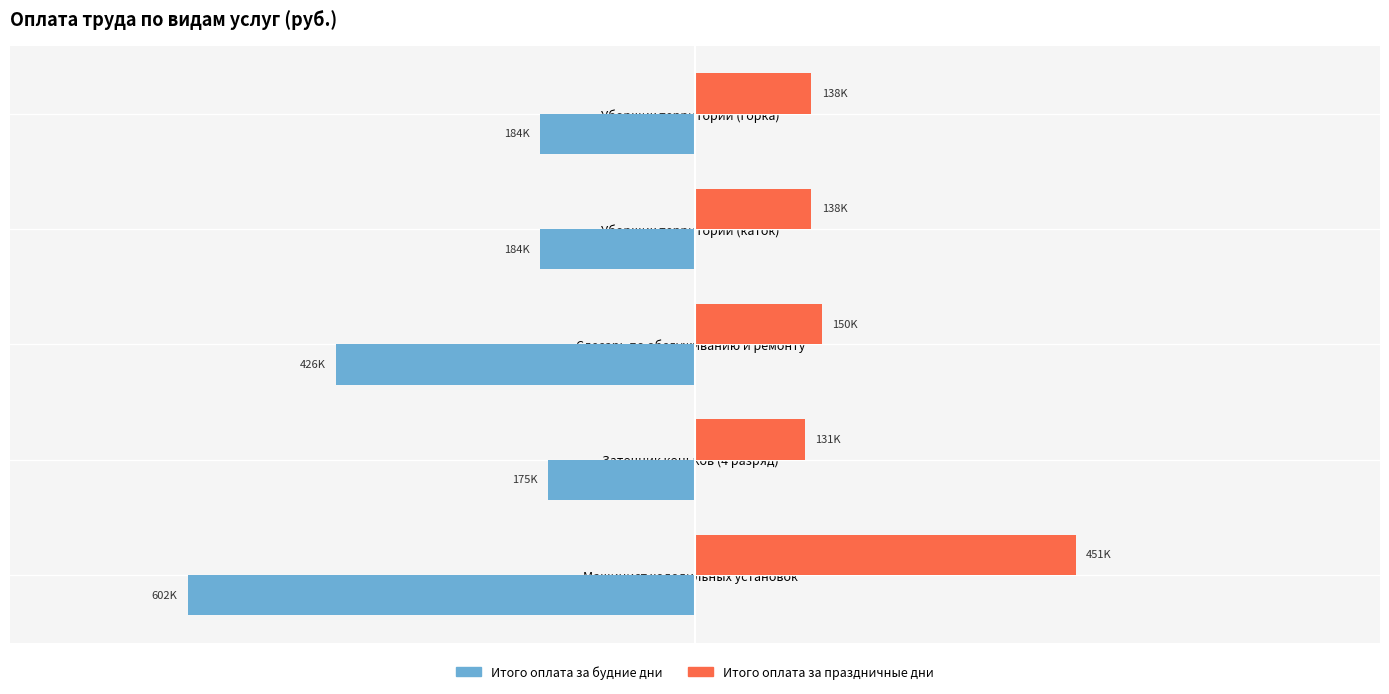

Rank the series by their maximum value, from lowest to highest.

Итого оплата за будние дни, Итого оплата за праздничные дни